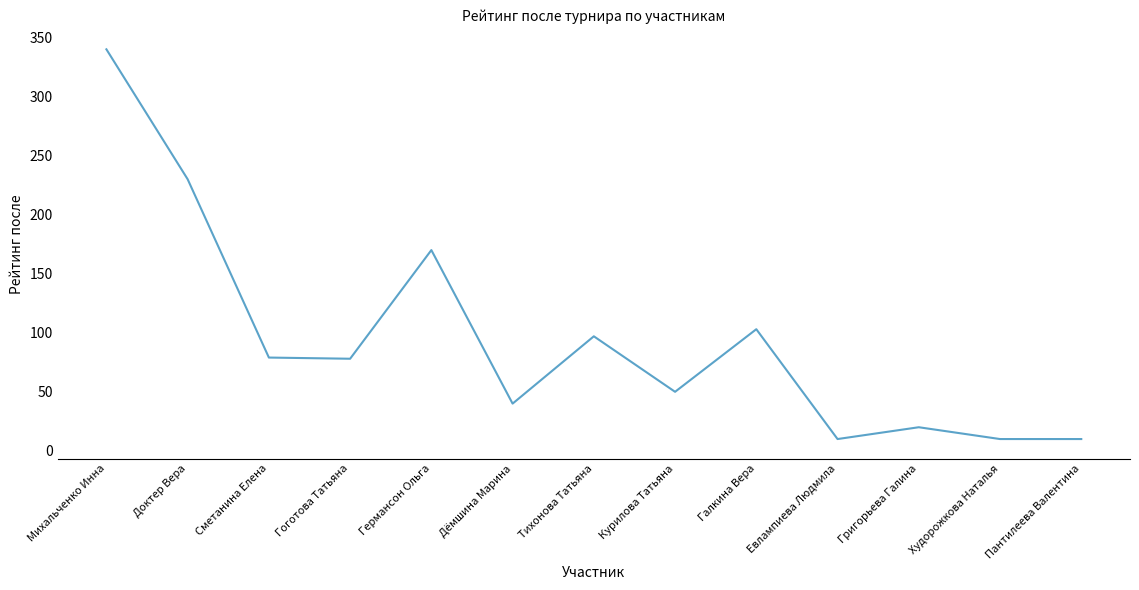

What is the difference between the values at Доктер Вера and Сметанина Елена?

151